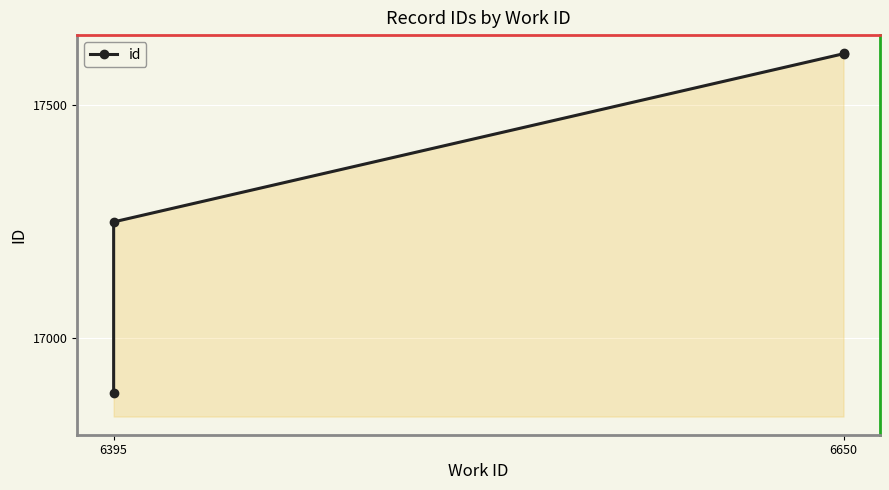

What is the sum of all values?

69352